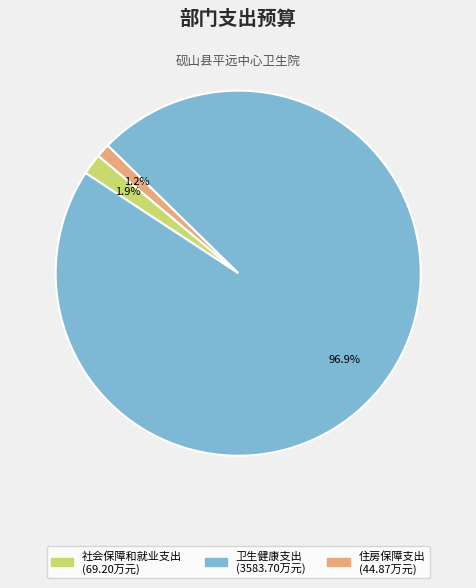

To the nearest percent, what is the combined percentage of 社会保障和就业支出 and 住房保障支出?

3%